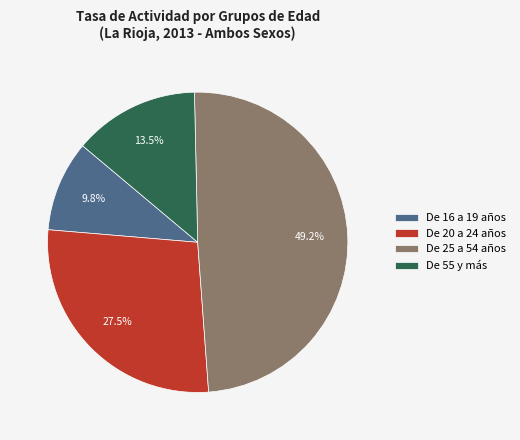

What is the ratio of the value at De 16 a 19 años to the value at De 20 a 24 años?

0.4